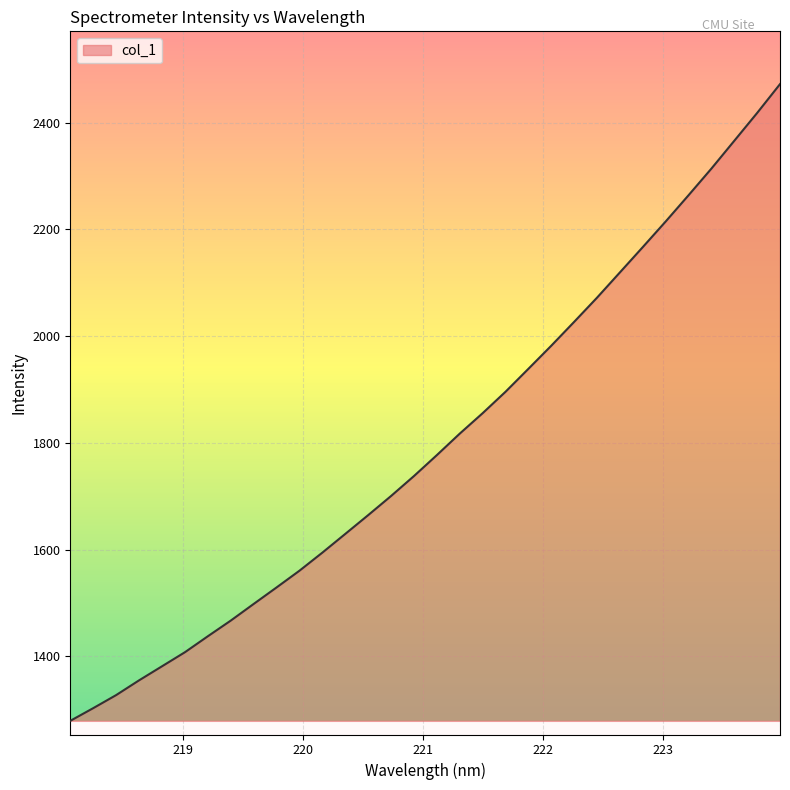

What is the difference between the maximum and minimum values?

1192.8